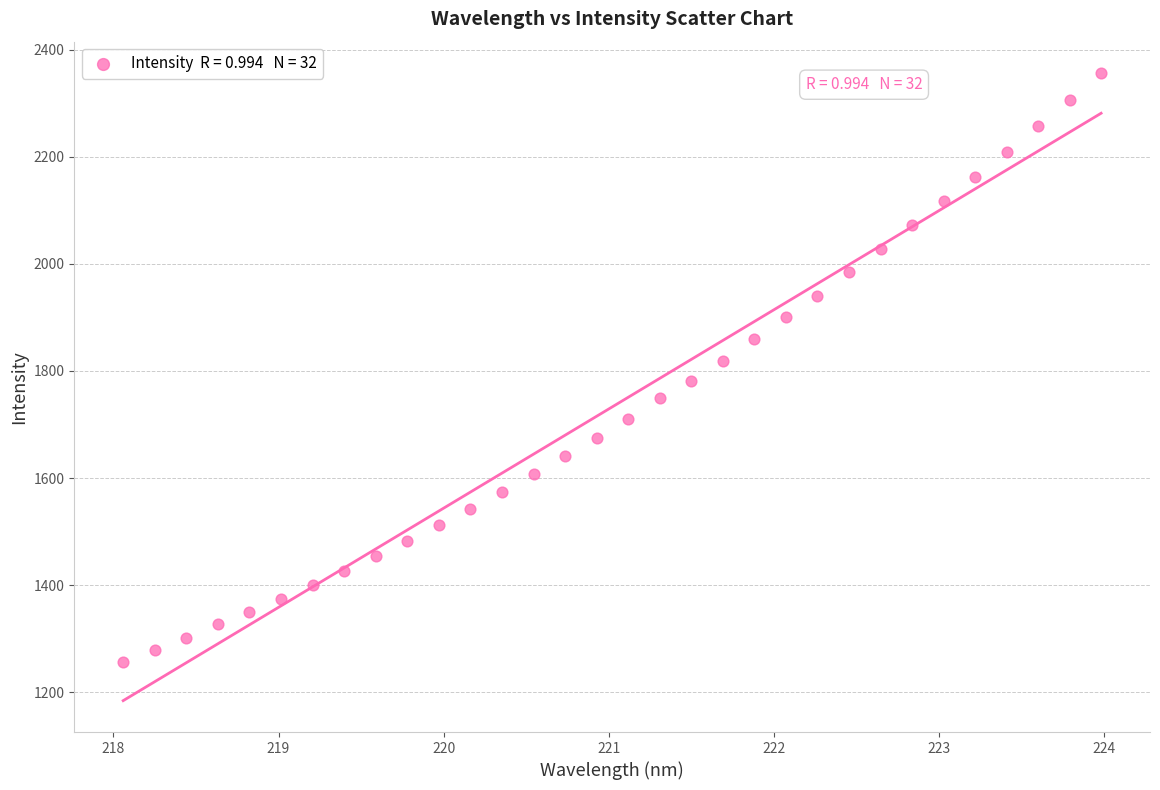

What is the range of Y values (max minus min)?

1099.9